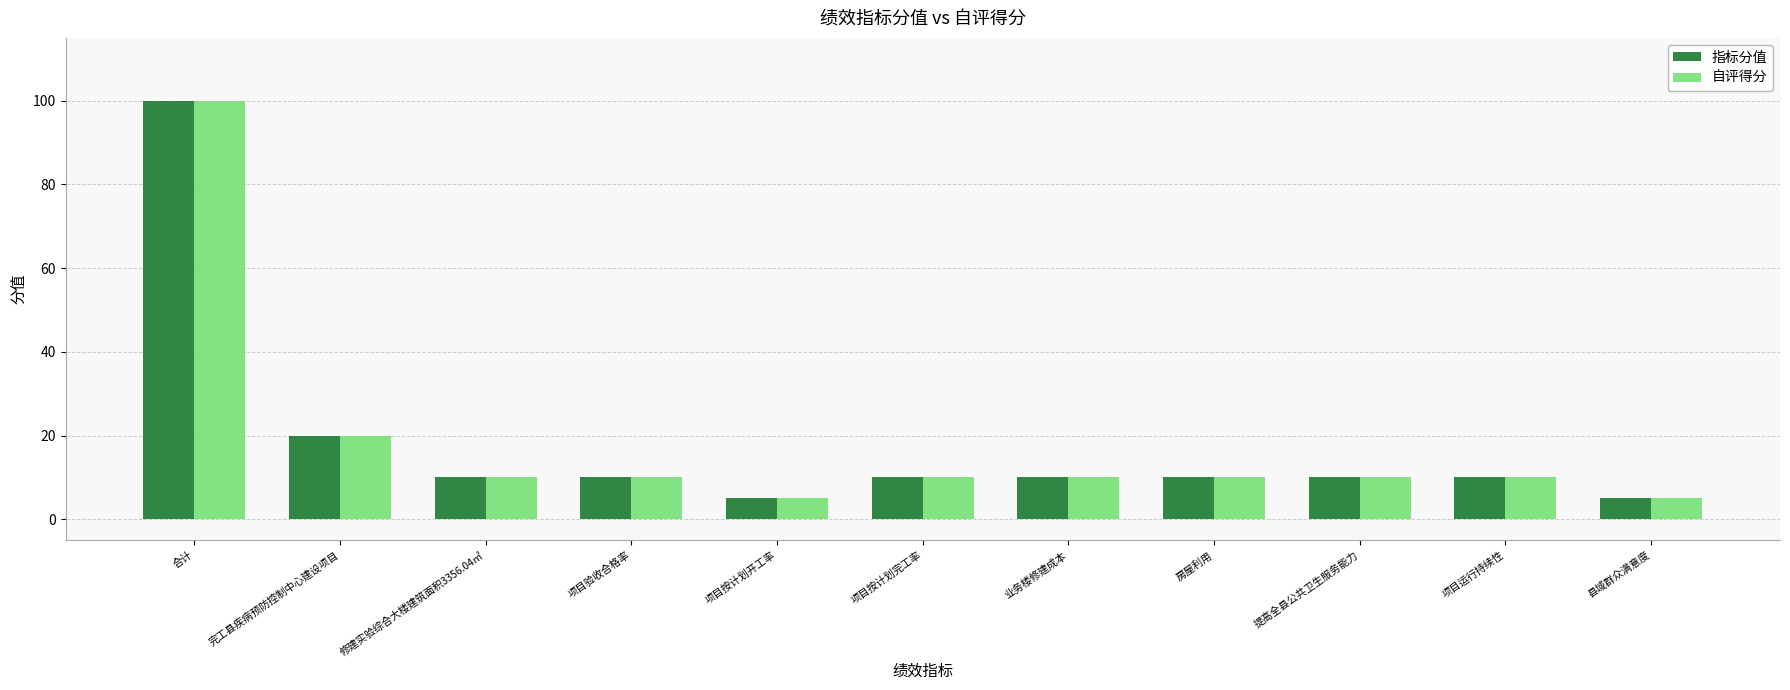

Is the value of 自评得分 at 完工县疾病预防控制中心建设项目 greater than the value of 指标分值 at 修建实验综合大楼建筑面积3356.04㎡?

Yes